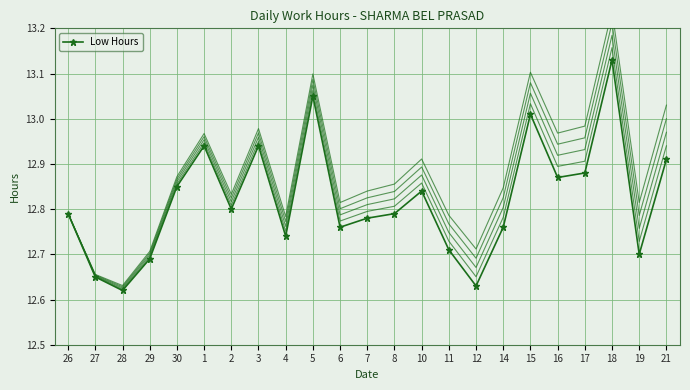

Reading left to right, transcribe all the data shown in this chart.

26=12.8	27=12.7	28=12.6	29=12.7	30=12.8	1=12.9	2=12.8	3=12.9	4=12.7	5=13.1	6=12.8	7=12.8	8=12.8	10=12.8	11=12.7	12=12.6	14=12.8	15=13.0	16=12.9	17=12.9	18=13.1	19=12.7	21=12.9